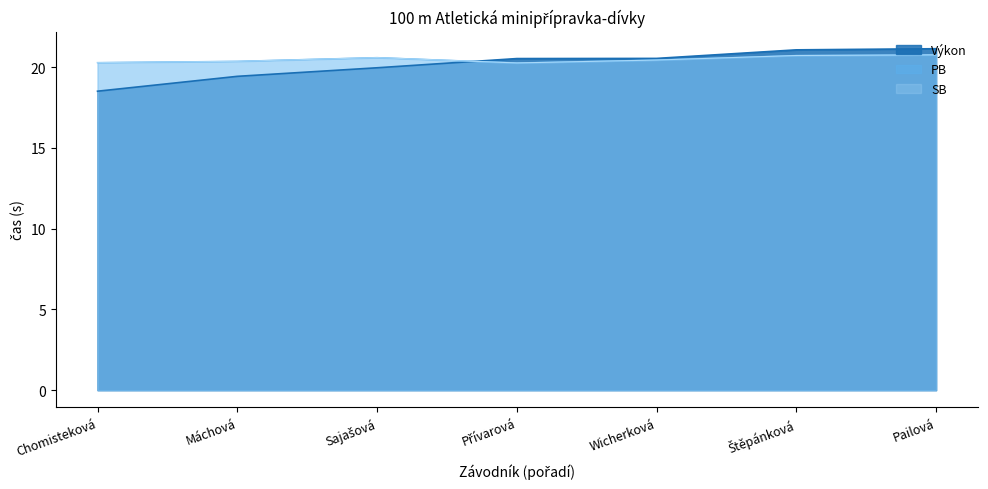

What is the sum of all SB values?

143.4